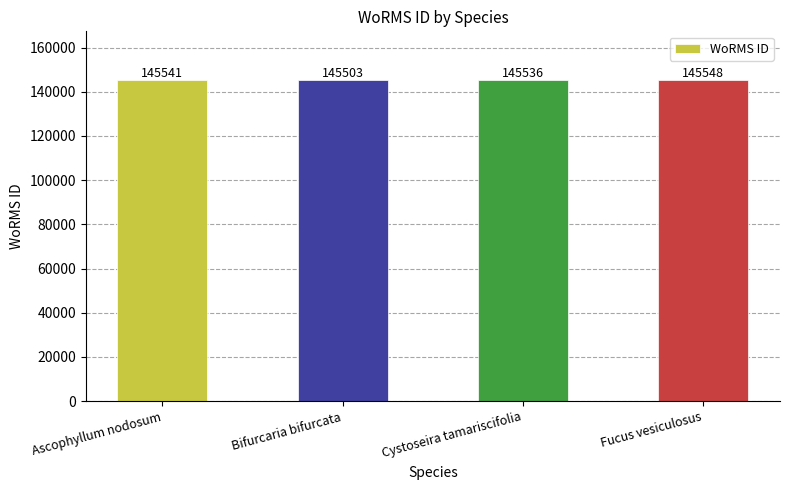

Which has a higher value, Ascophyllum nodosum or Cystoseira tamariscifolia?

Ascophyllum nodosum